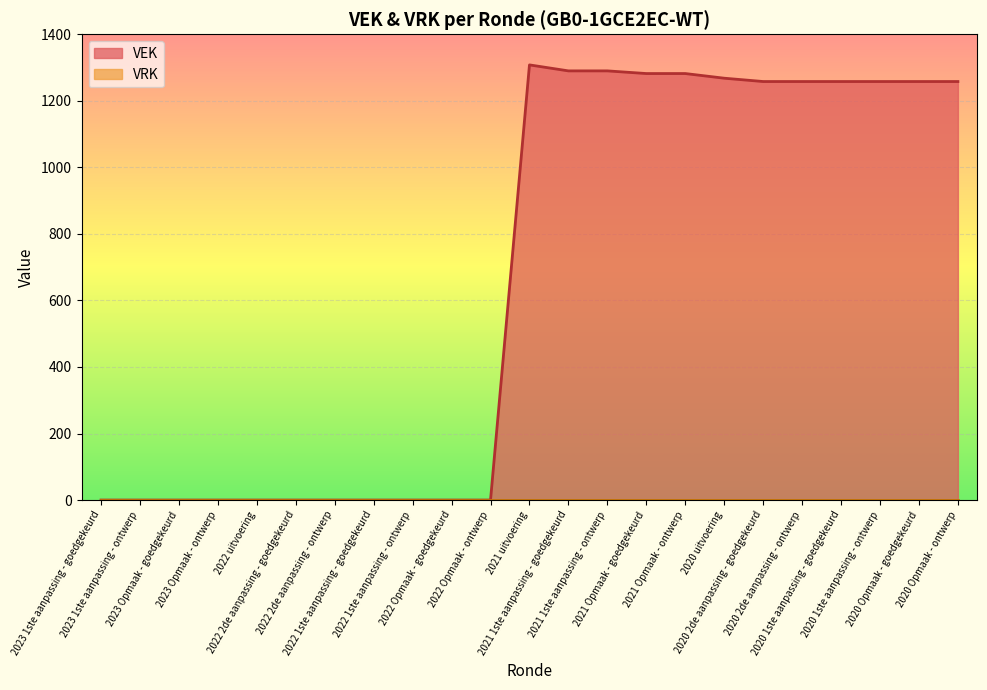

How many data points are less than 1258?

11